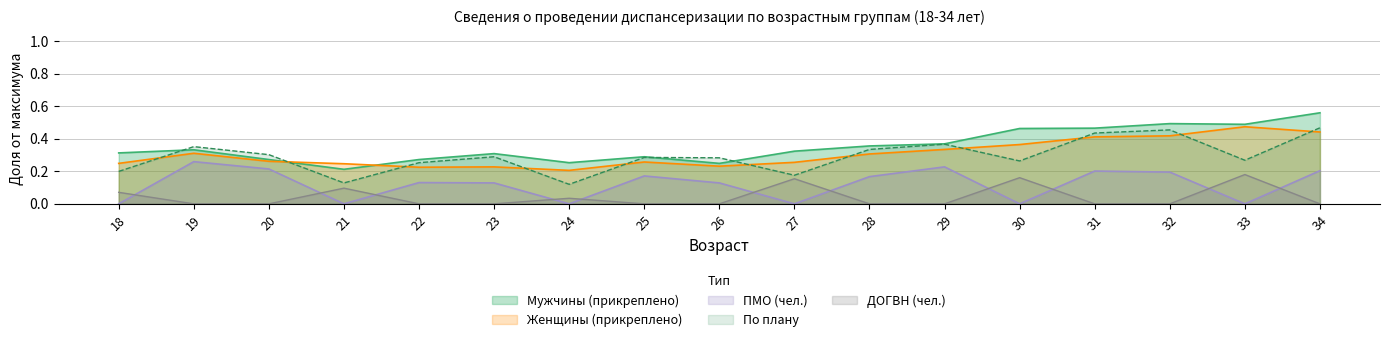

Which series ends up on top after the final intersection of Женщины (прикреплено) and Все (план)?

Все (план)